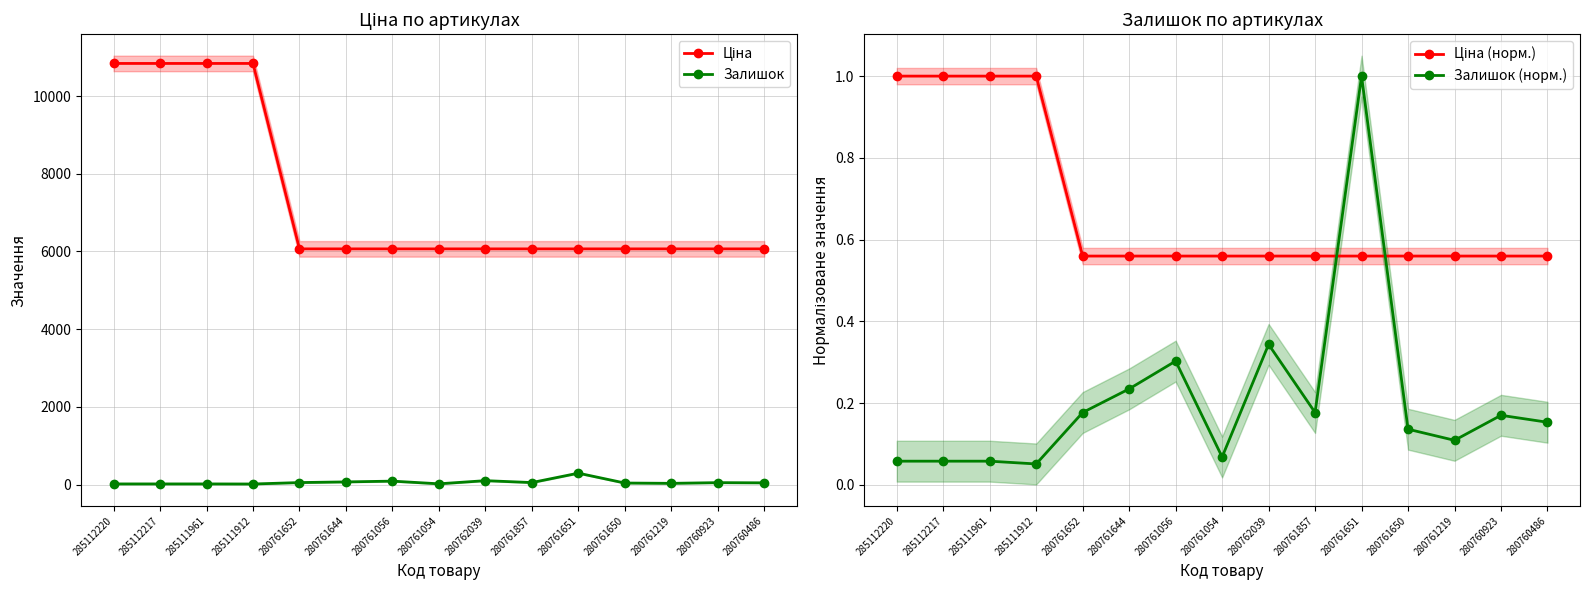

Which series has the largest total across all categories?

Ціна